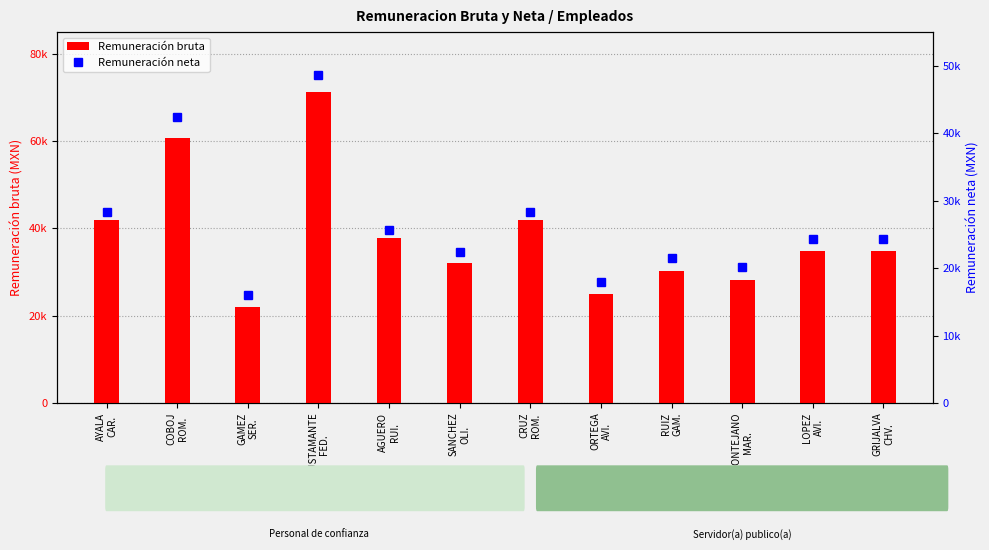

What is the label of the 10th bar from the left?

MONTEJANO
MAR.